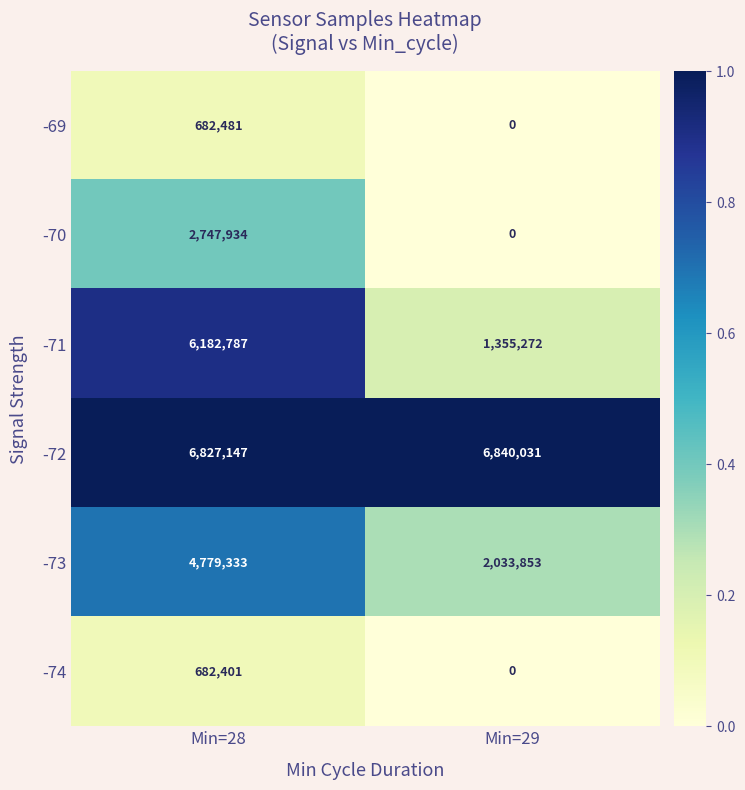

Where is -71 nearest to the value 3769029?

Min=29